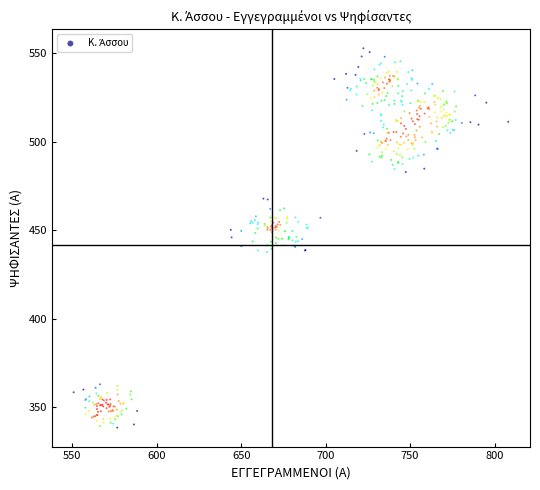

What is the range of Y values (max minus min)?

214.3